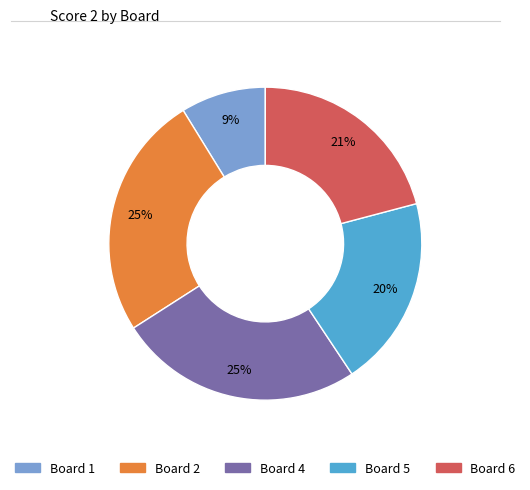

To the nearest percent, what is the average slice percentage?

20%